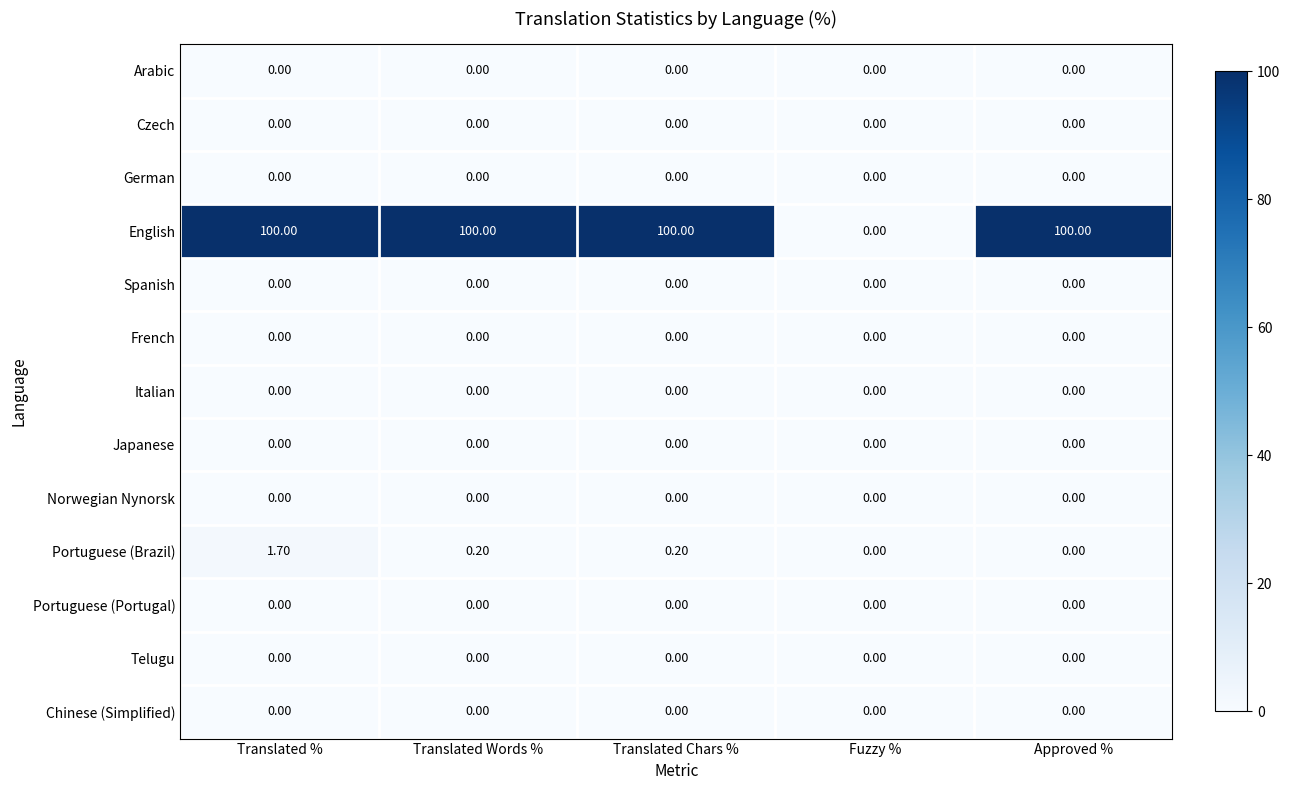

What is the difference between the English values at Fuzzy % and Translated Words %?

100.0